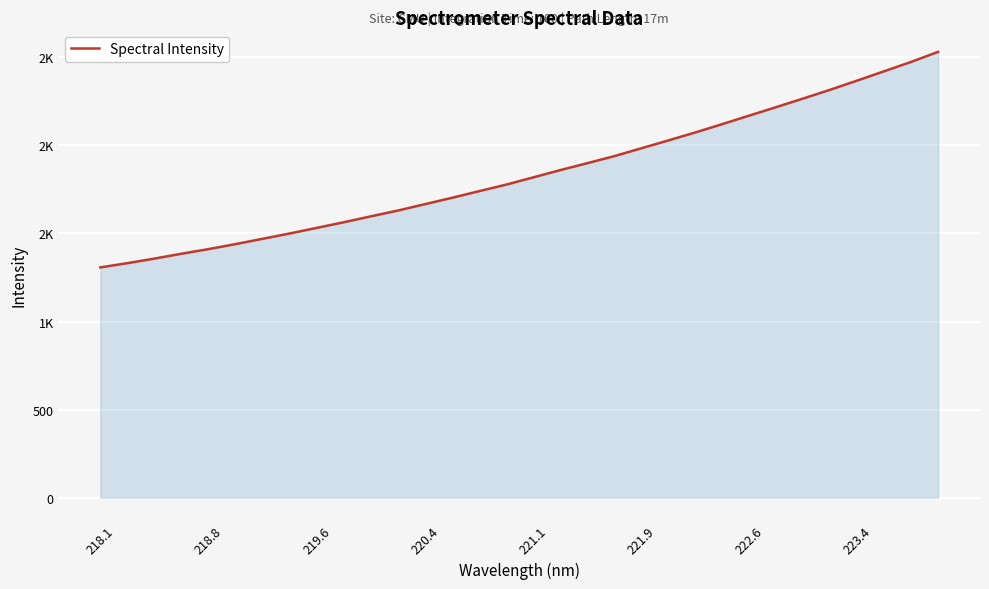

What is the maximum value shown in the chart?

2530.4